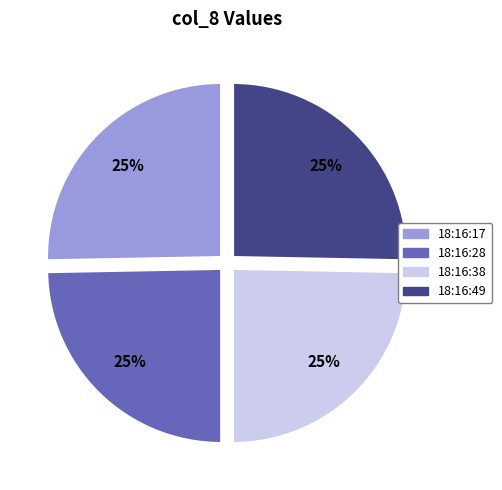

Does 18:16:38 represent more than half of the total?

No